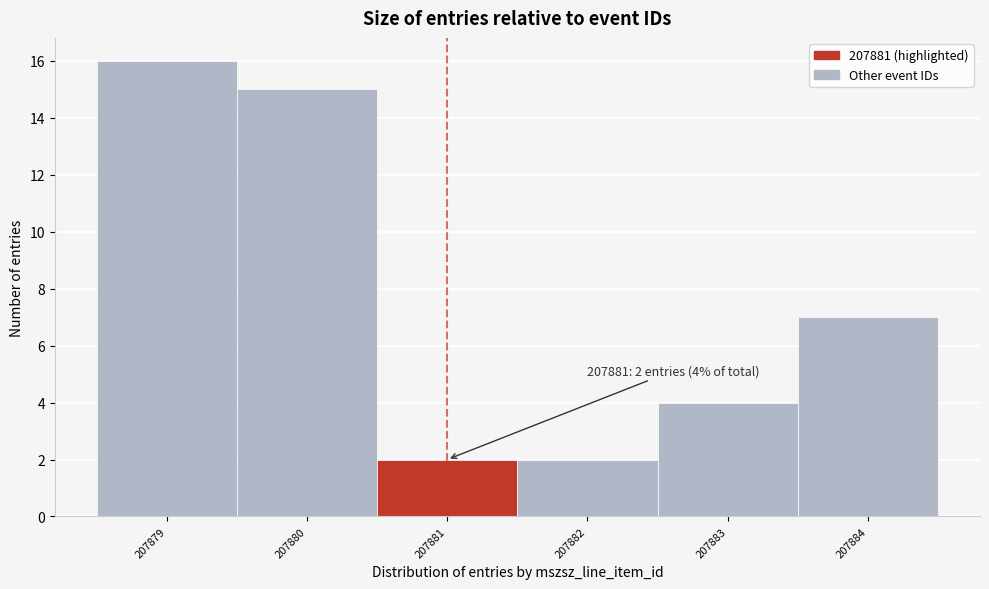

Which range on the x-axis has the tallest bar?

207878.5 to 207879.5